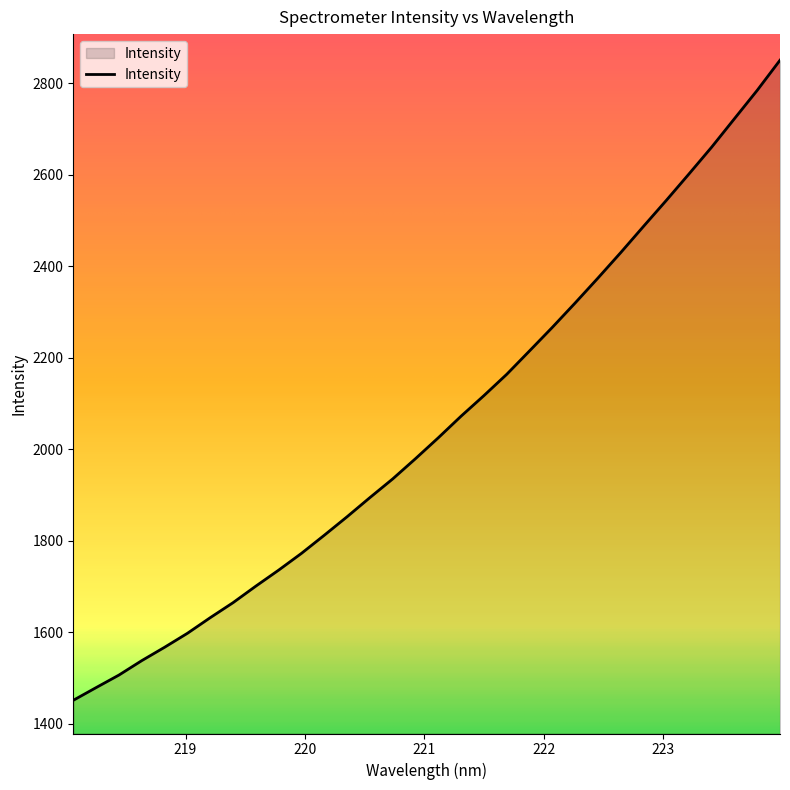

What is the smallest value displayed?

1451.5